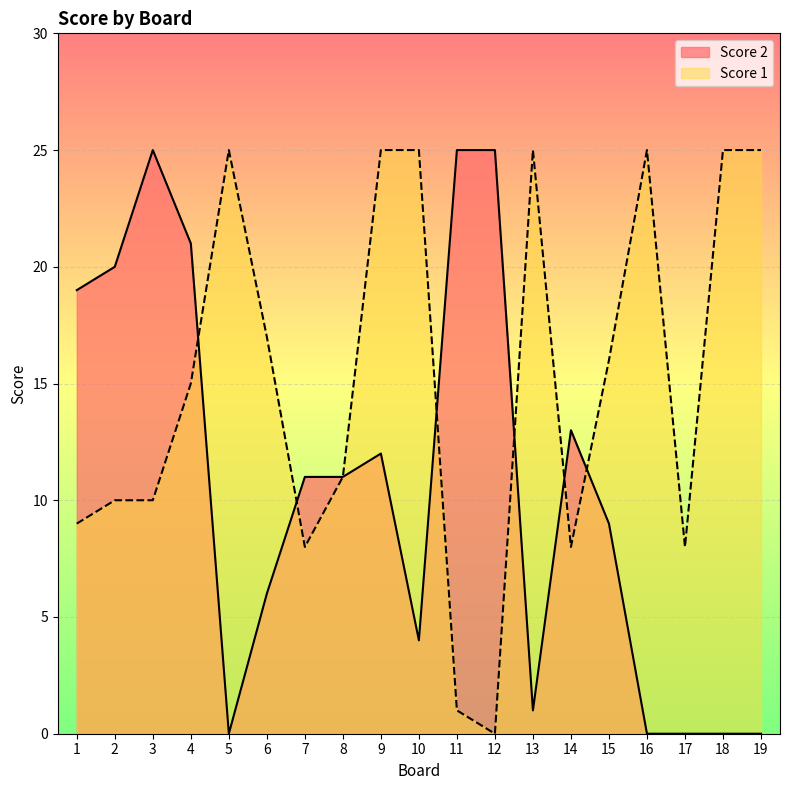

The value of Score 2 at 6 is 6. True or false?

True